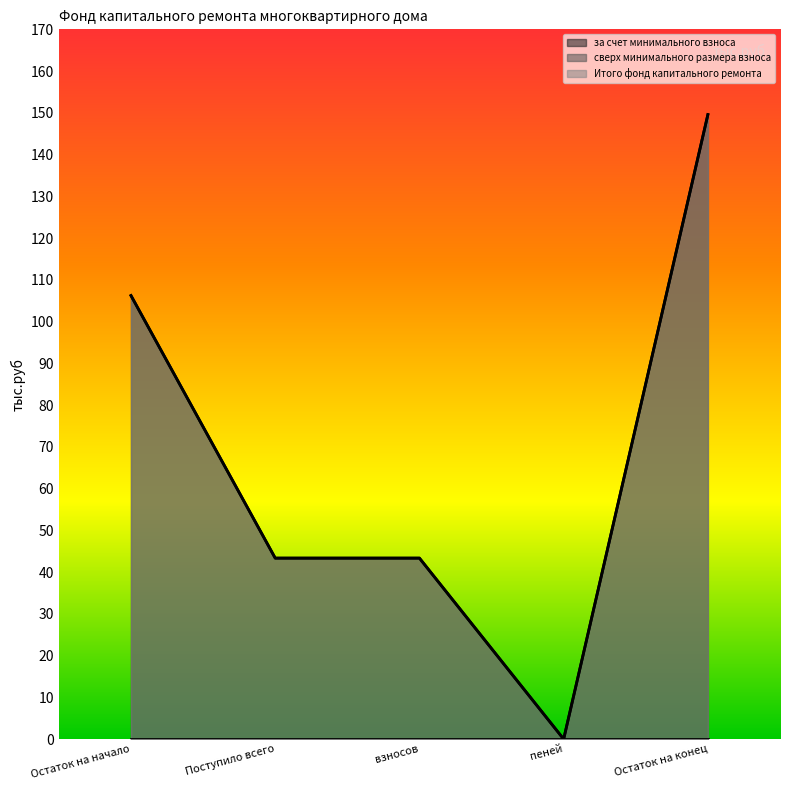

True or false: за счет минимального взноса and Итого фонд капитального ремонта intersect in this chart.

False